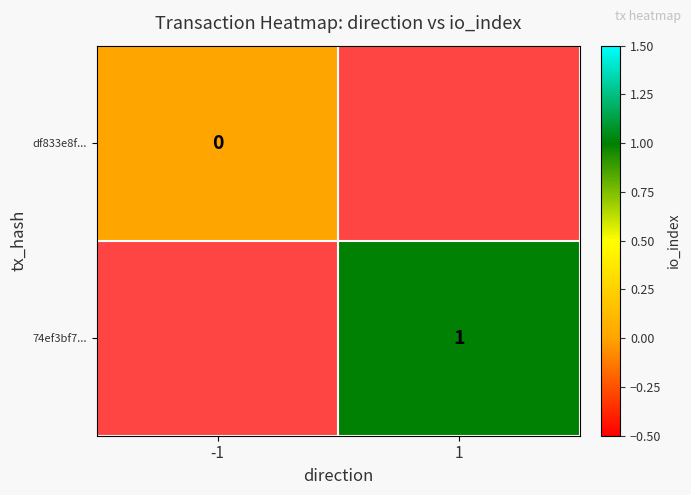

The 74ef3bf7... series shows 1 at 1. True or false?

True